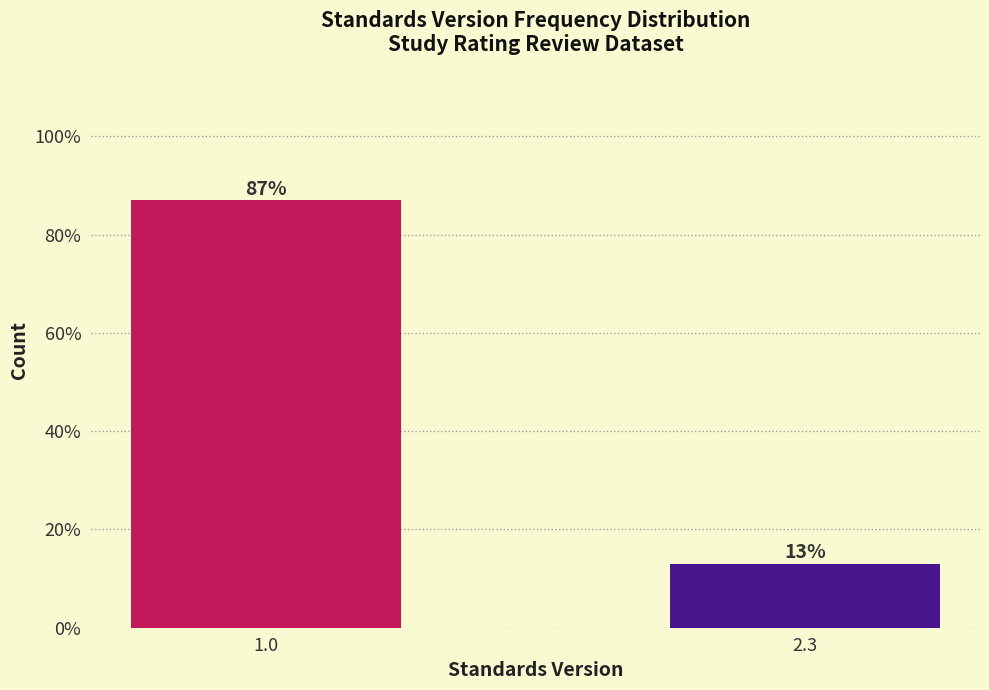

Reading left to right, extract all data points from this chart.

1.0=87.0	2.3=13.0